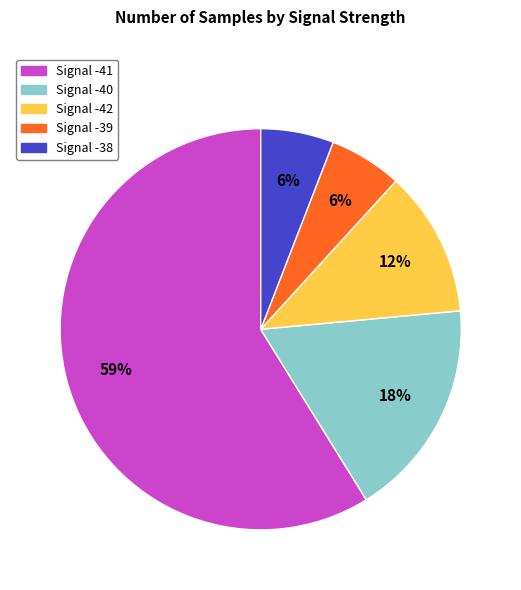

Is there any slice that represents more than half of the pie?

Yes